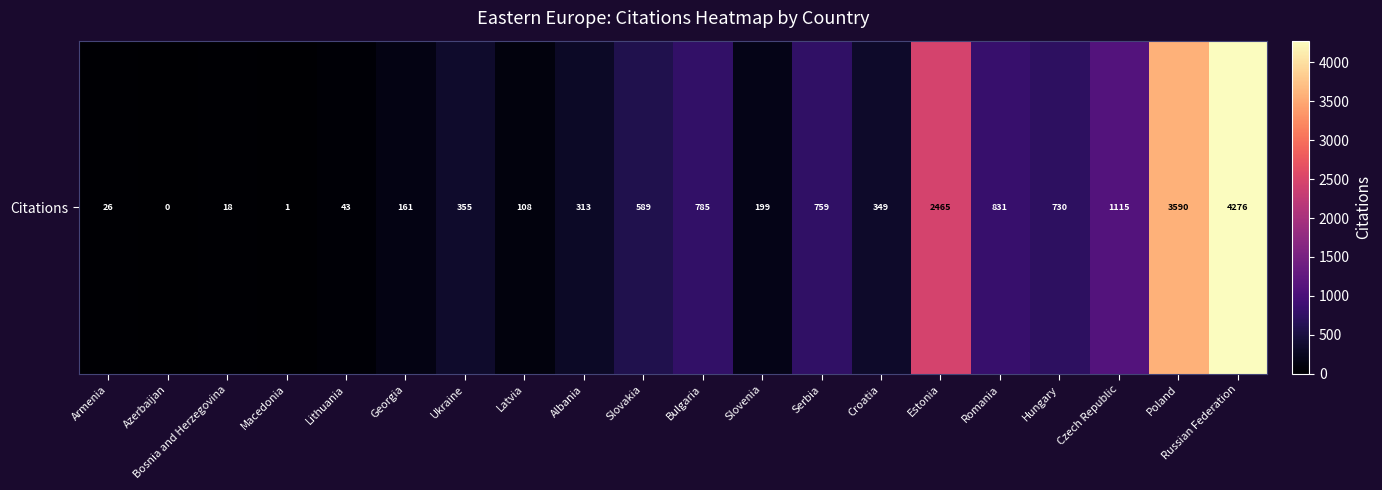

What is the sum of all values?

16713